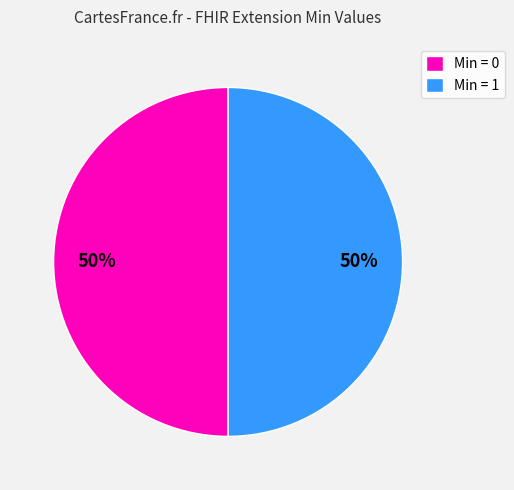

To the nearest percent, what is the average slice percentage?

50%